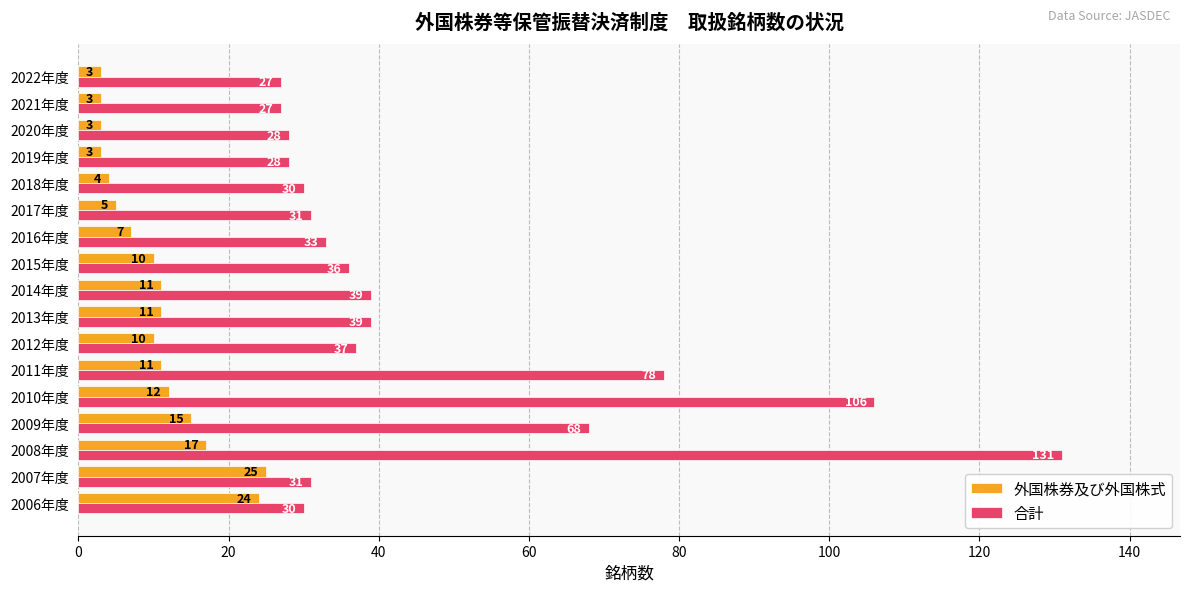

Which series has the largest total across all categories?

合計